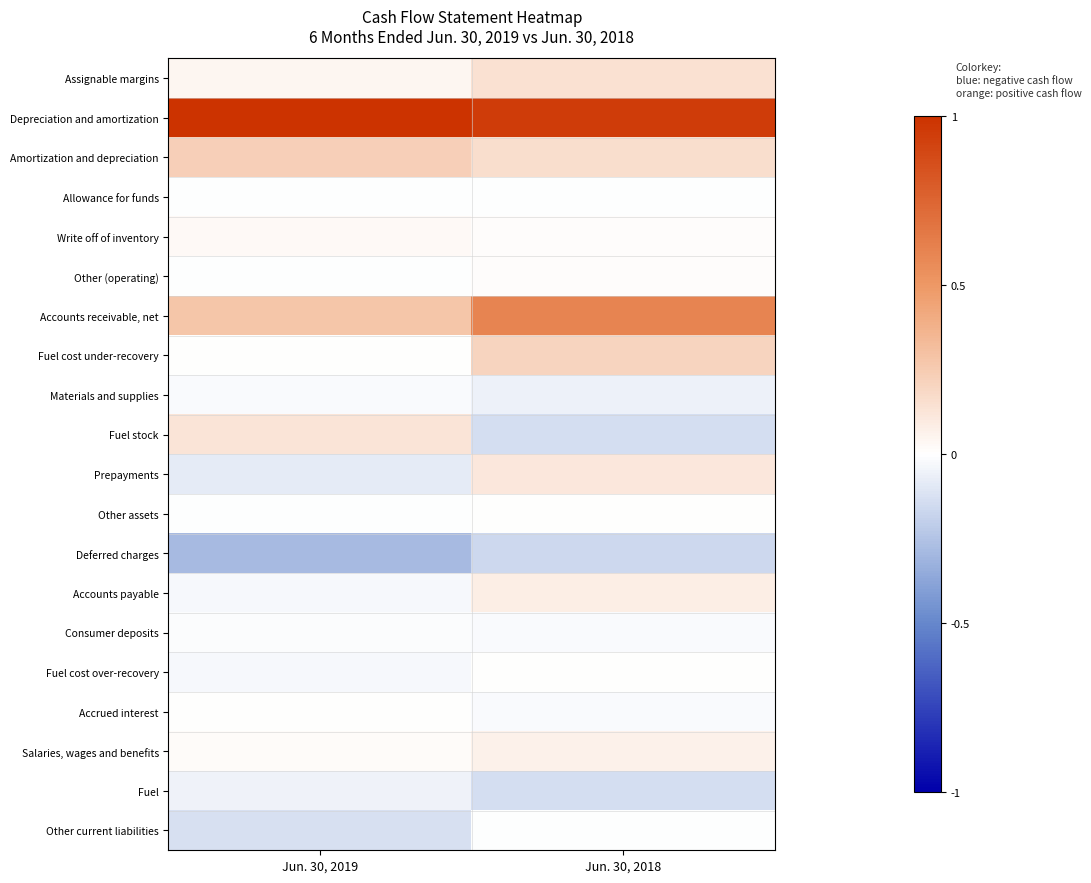

How many data points does each series have?

2